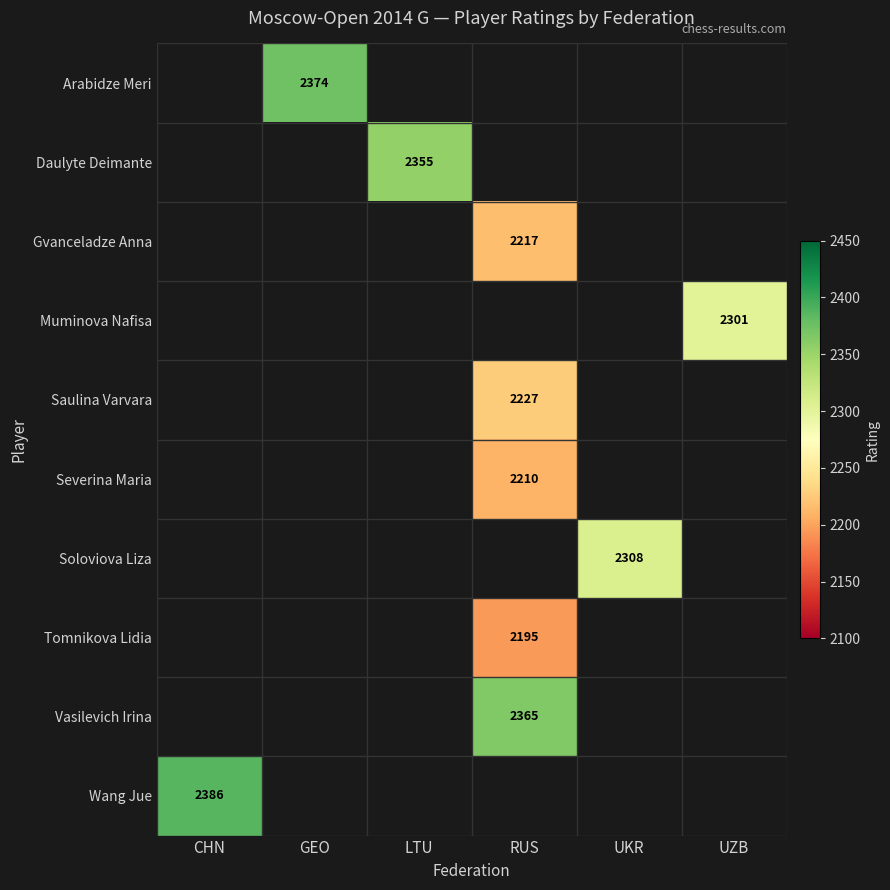

The Arabidze Meri series shows 2374 at GEO. True or false?

True